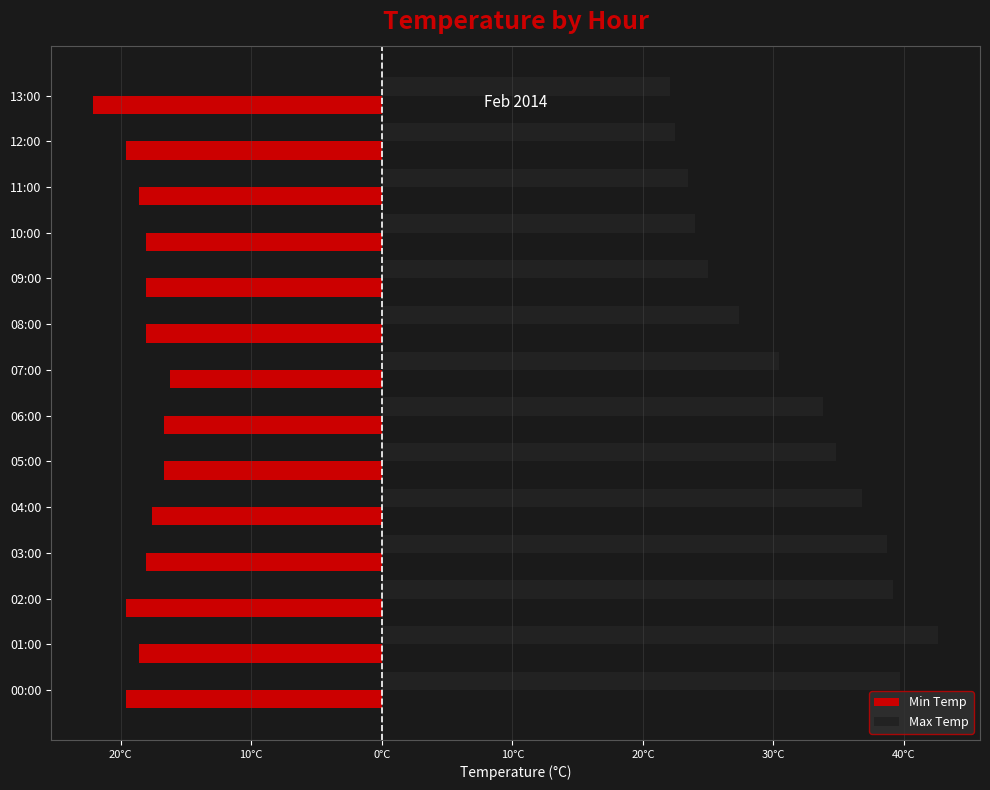

List the series in order of their peak value, highest first.

Max Temp, Min Temp